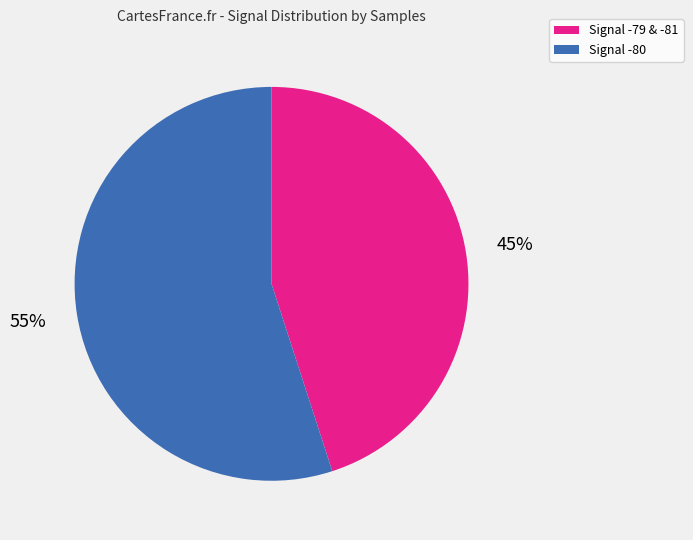

How many segments does this pie chart have?

2